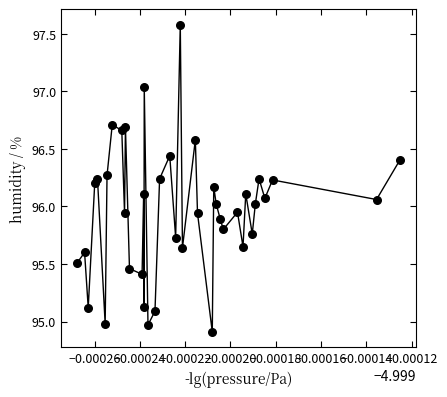

How many data points are displayed?

40